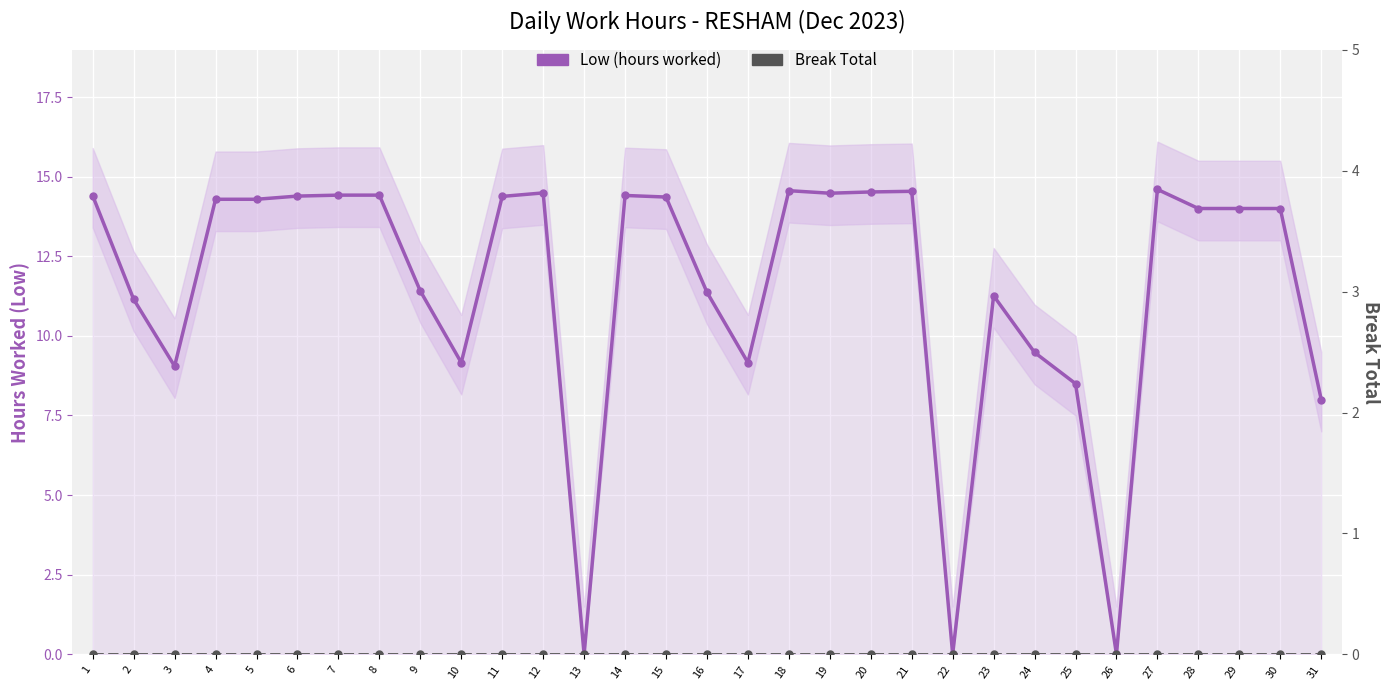

How many values in Low (hours worked) are above zero?

28